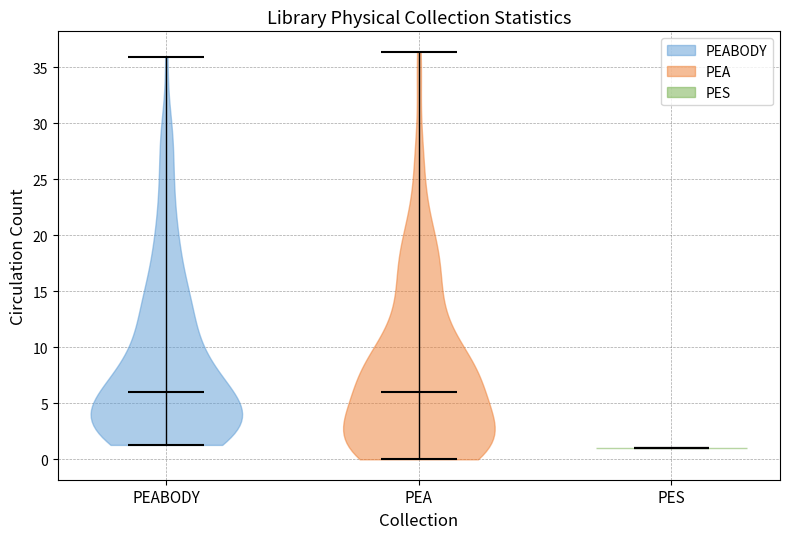

What is the lowest point the violin for PEABODY reaches on the y-axis? The values are not printed on the chart, so give them approximately, as read against the axis.

1.5